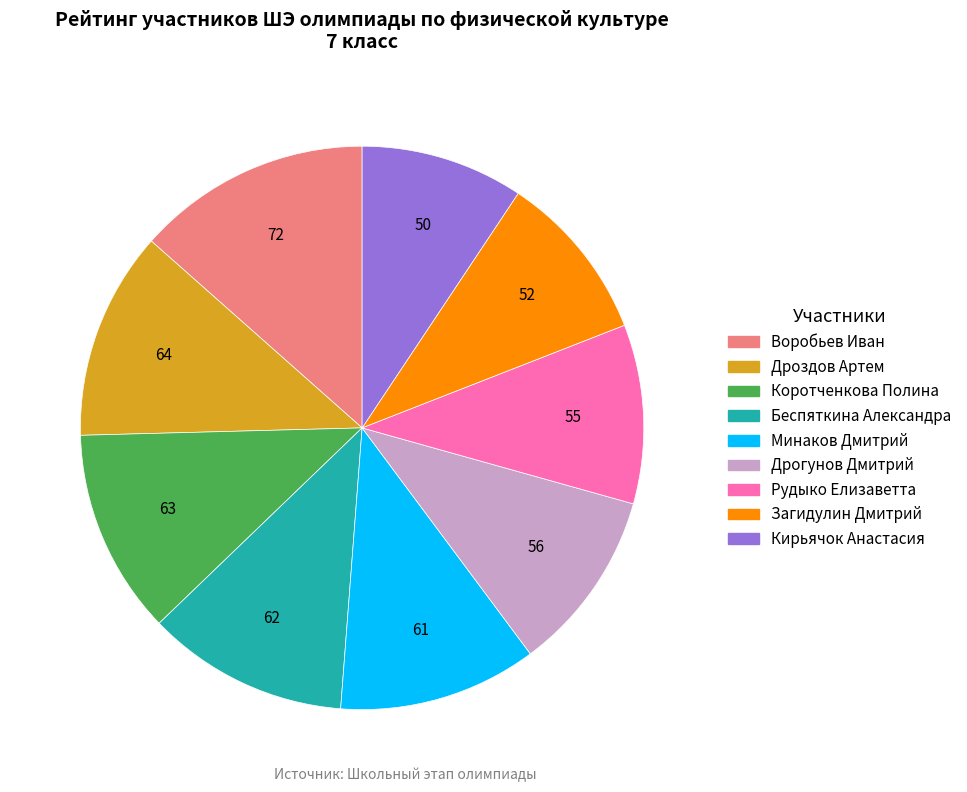

Is it true that Воробьев Иван is 3% of the pie?

False